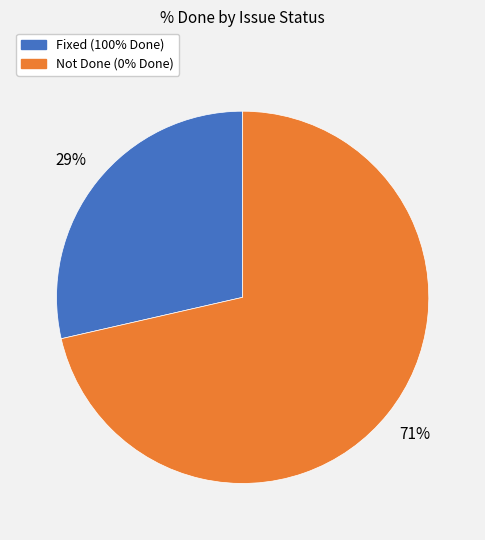

Is there a majority slice in this chart?

Yes